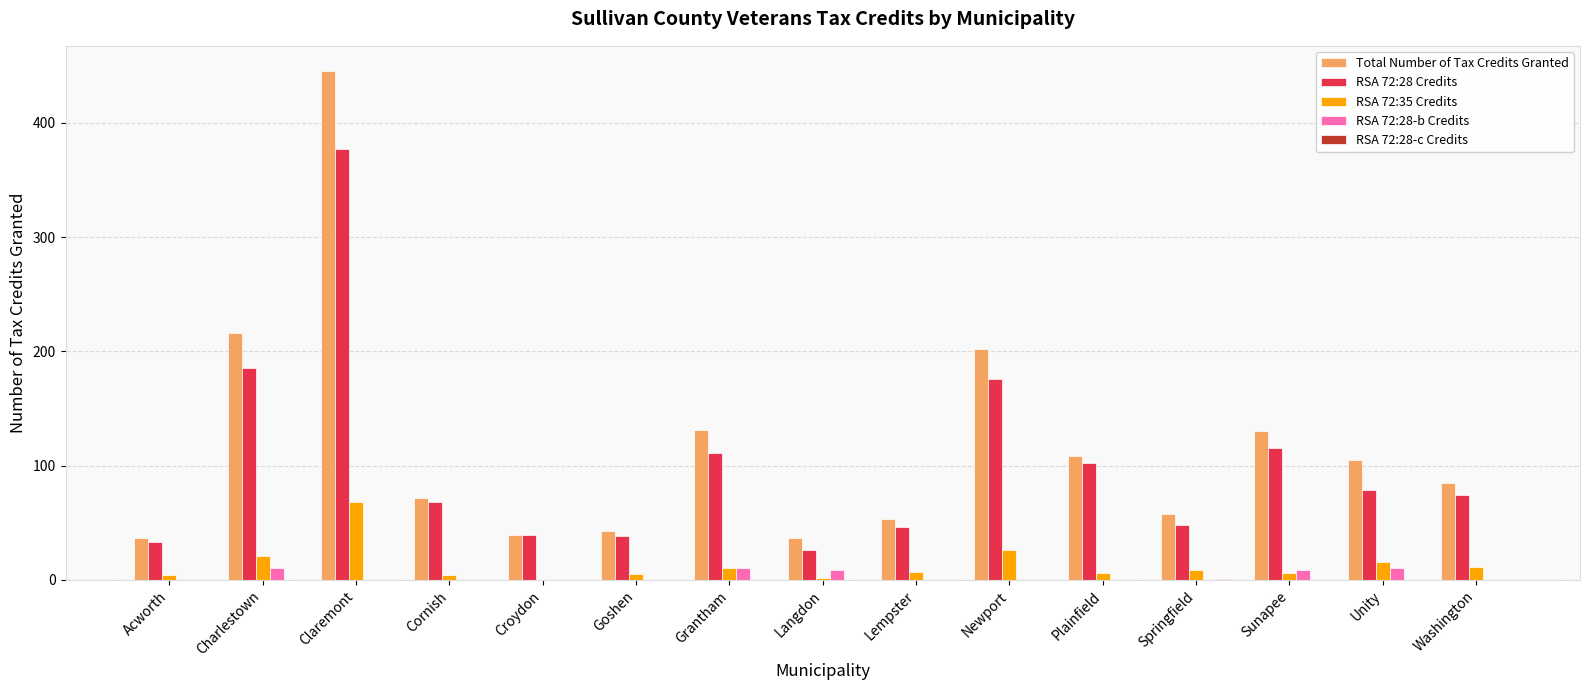

At which category does the chart reach its peak across all series?

Claremont